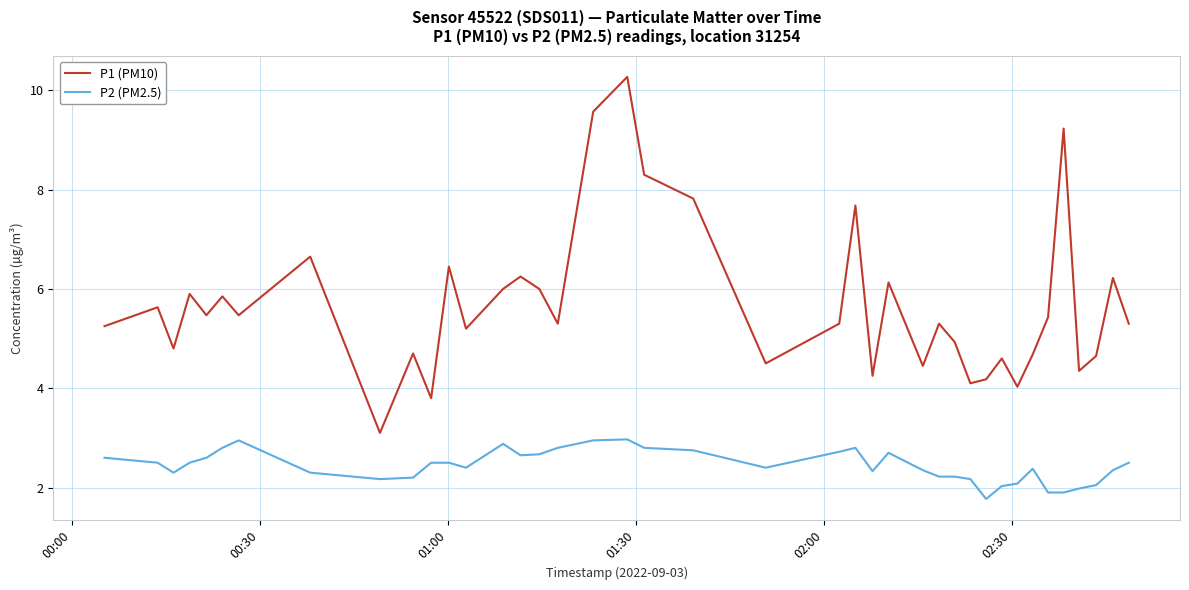

Which series has the largest range (max minus min)?

P1 (PM10)